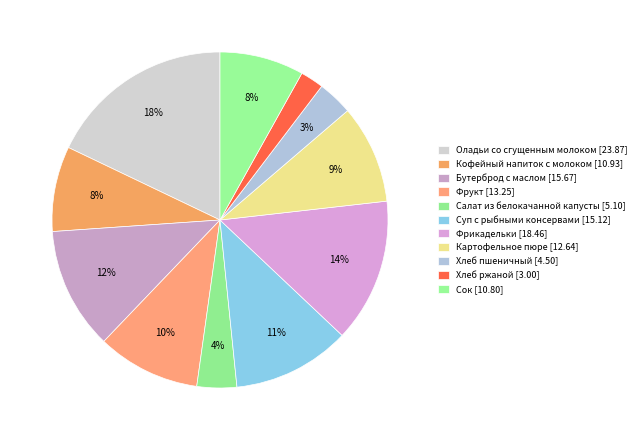

How many segments does this pie chart have?

11